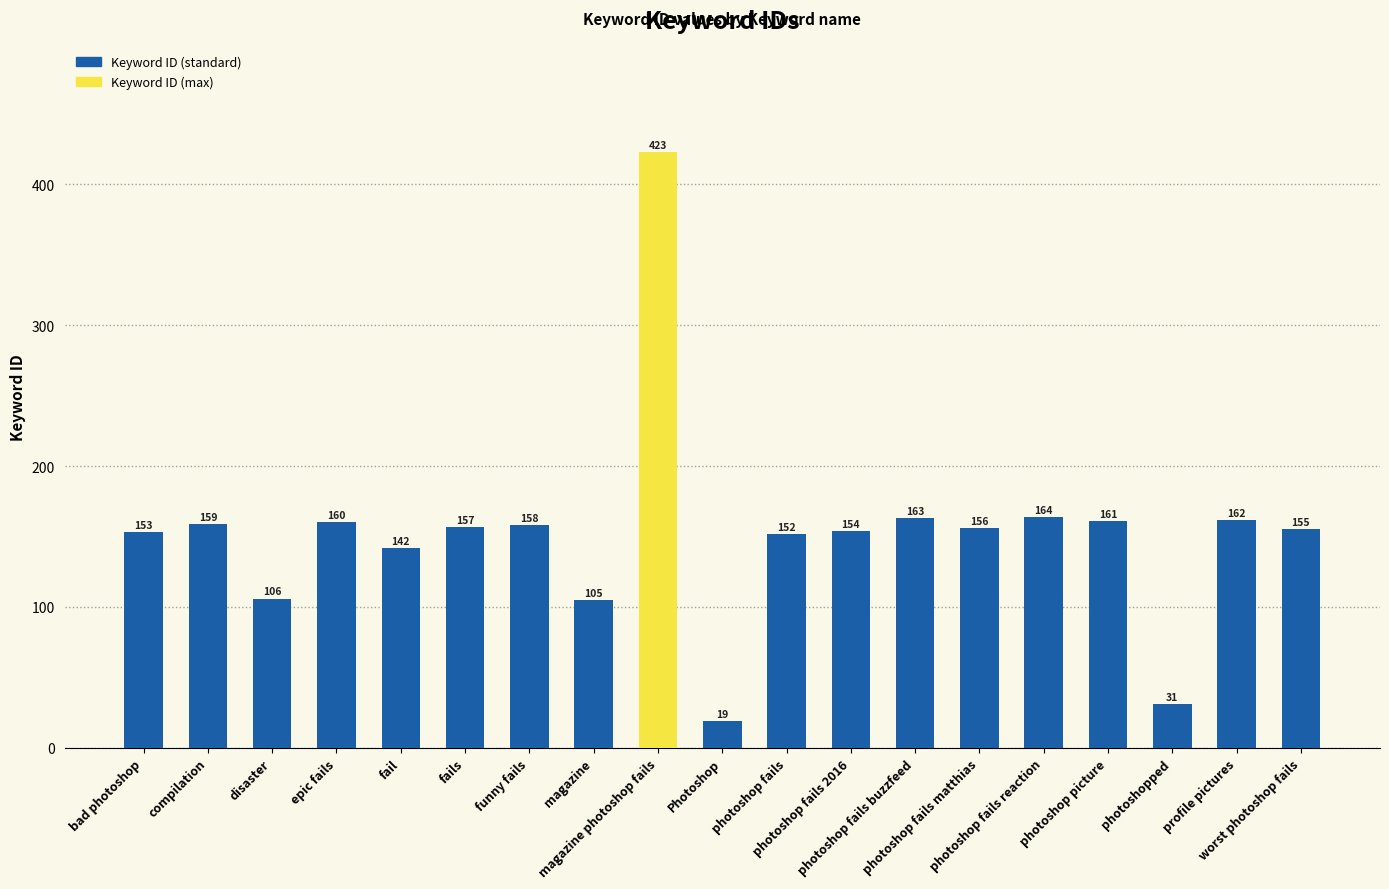

How many bars are there in total?

19